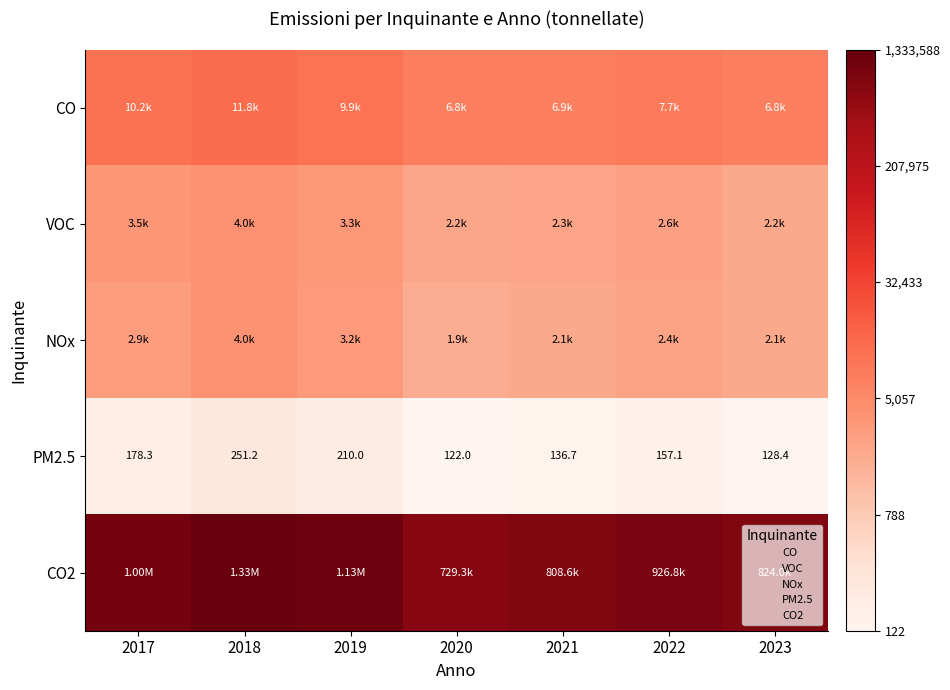

At which category is the sum across all series the highest?

2018